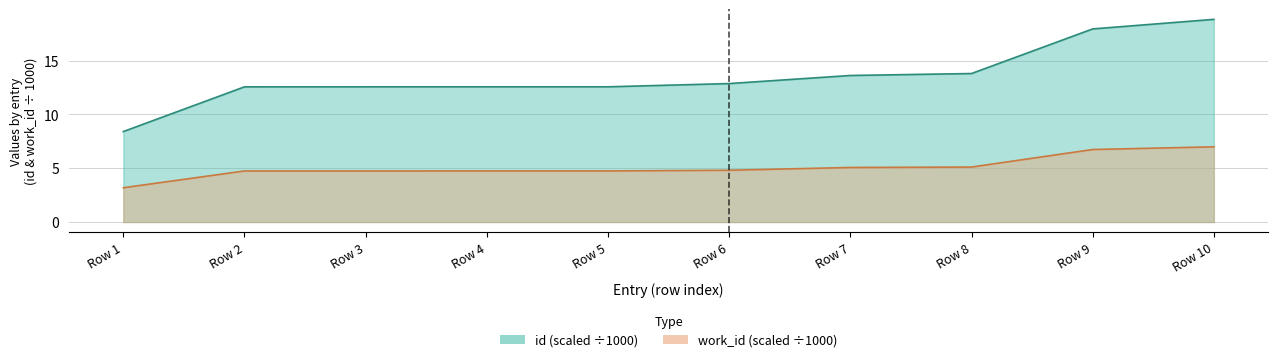

Rank the series by their maximum value, from highest to lowest.

id, work_id